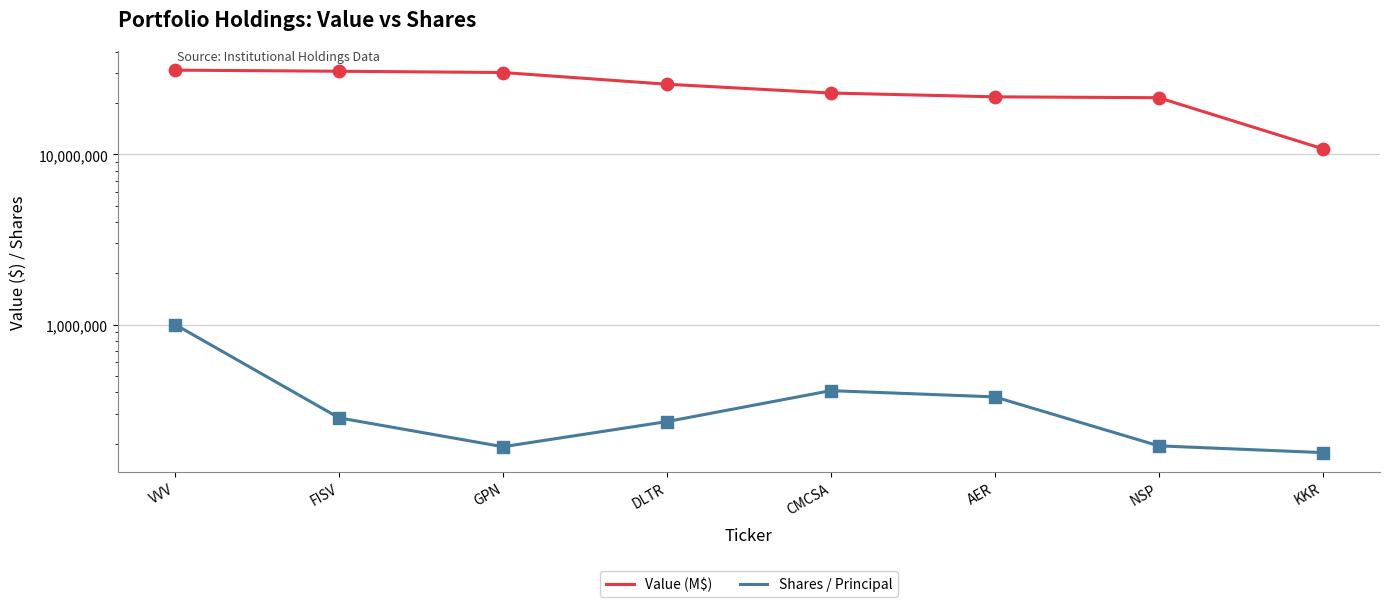

Which series contains the highest Y value?

Value (M$)